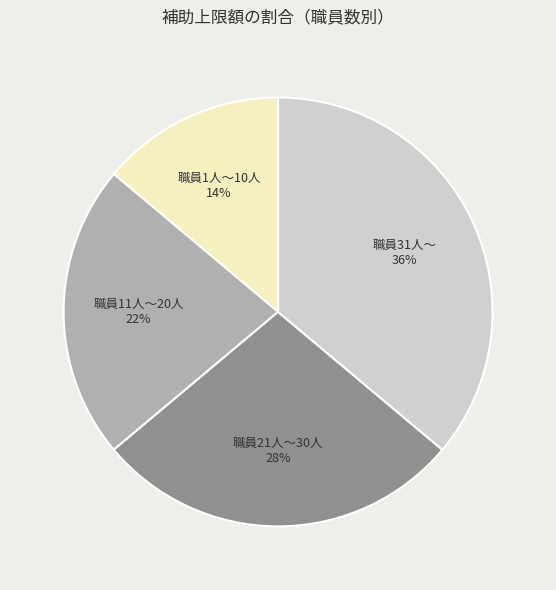

Which has a higher value, 職員31人～ or 職員11人～20人?

職員31人～